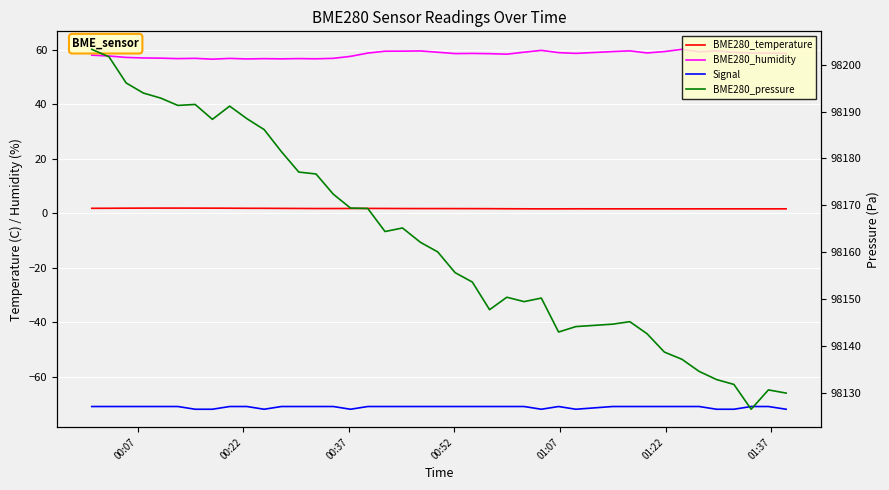

True or false: BME280_temperature and BME280_pressure intersect in this chart.

False